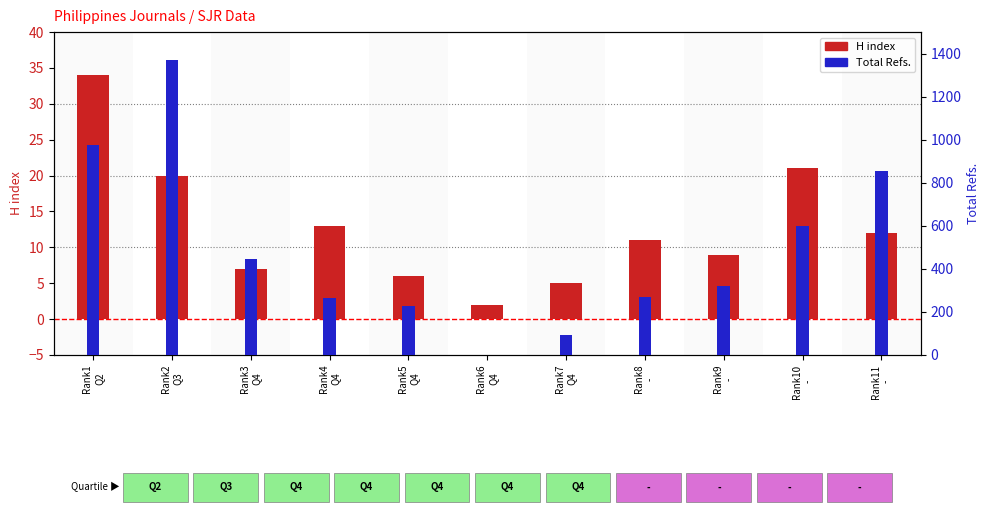

Is it true that H index equals 2 at Rank7
Q4?

False